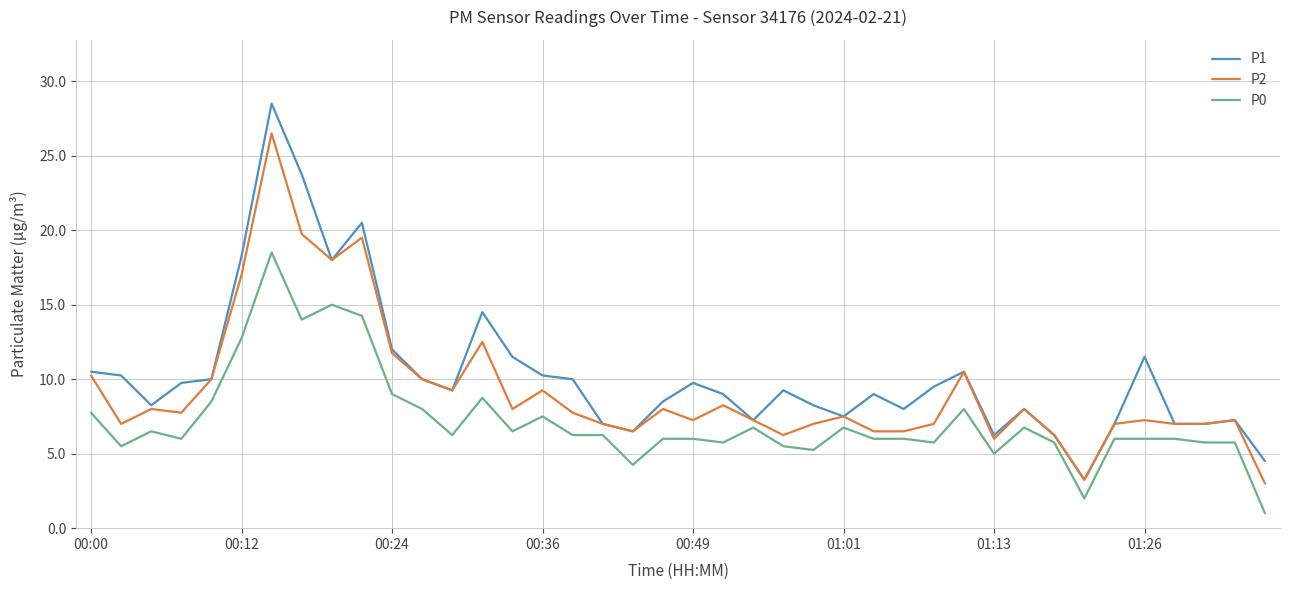

Rank the series by their maximum value, from lowest to highest.

P0, P2, P1